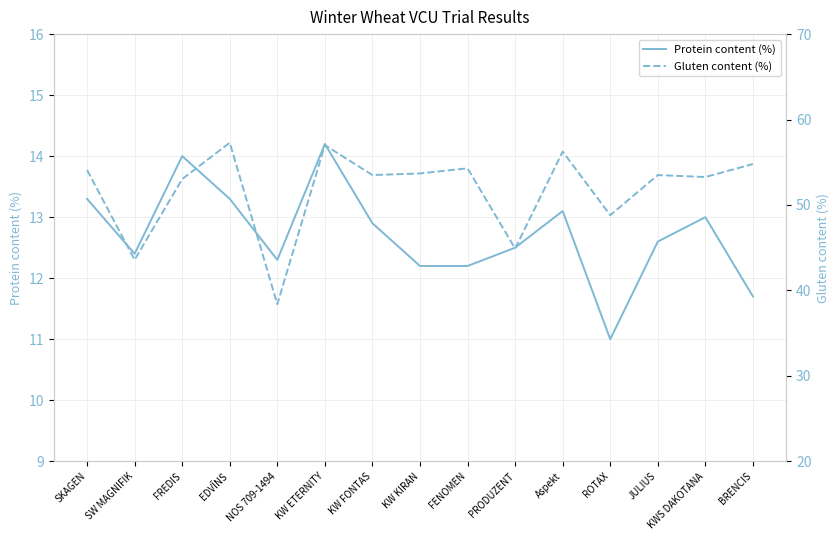

At which category does the chart reach its minimum across all series?

ROTAX